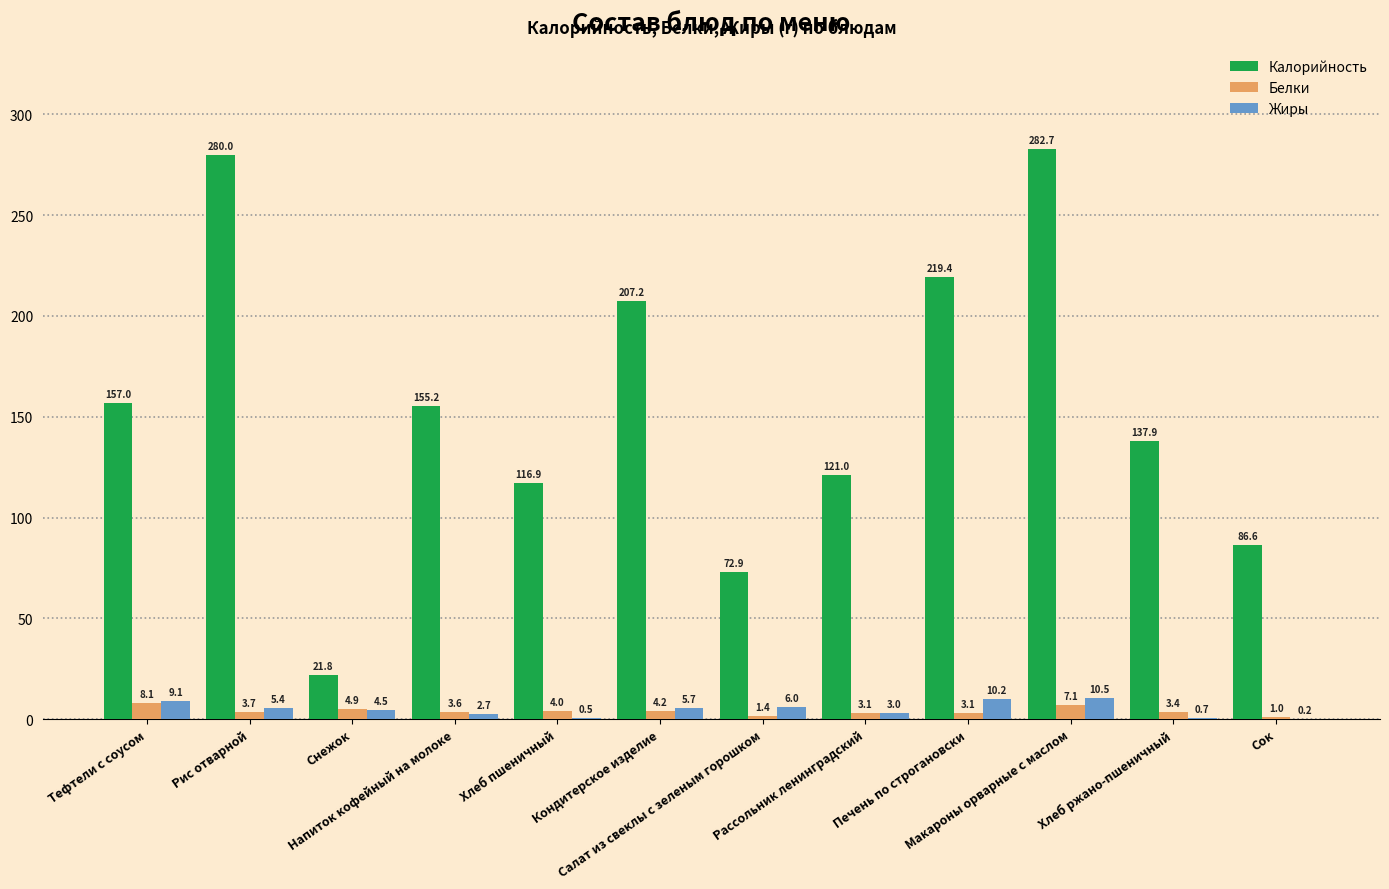

Is the value of Белки at Рассольник ленинградский greater than the value of Жиры at Кондитерское изделие?

No